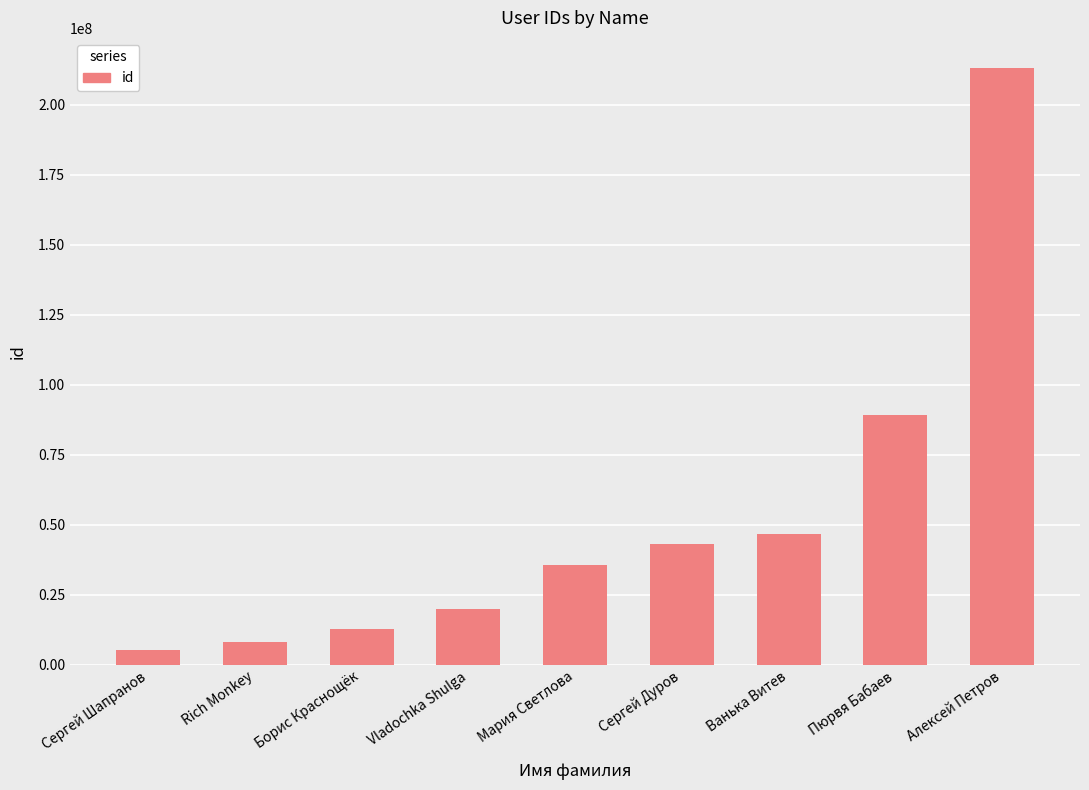

List the labels in order of value, largest first.

Алексей Петров, Пюрвя Бабаев, Ванька Витев, Сергей Дуров, Мария Светлова, Vladochka Shulga, Борис Краснощёк, Rich Monkey, Сергей Шапранов